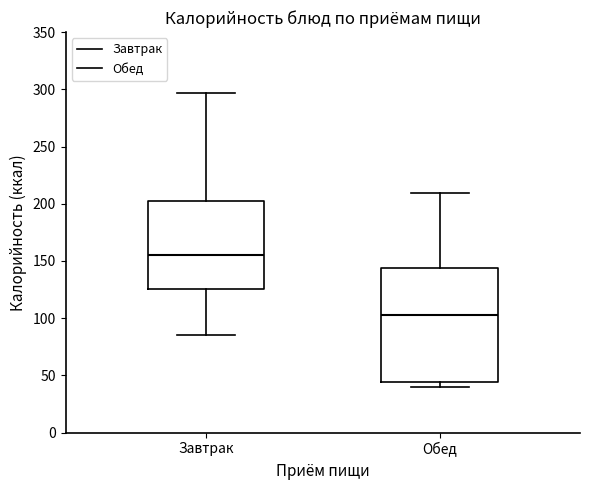

Which box's median line is the lowest?

Обед